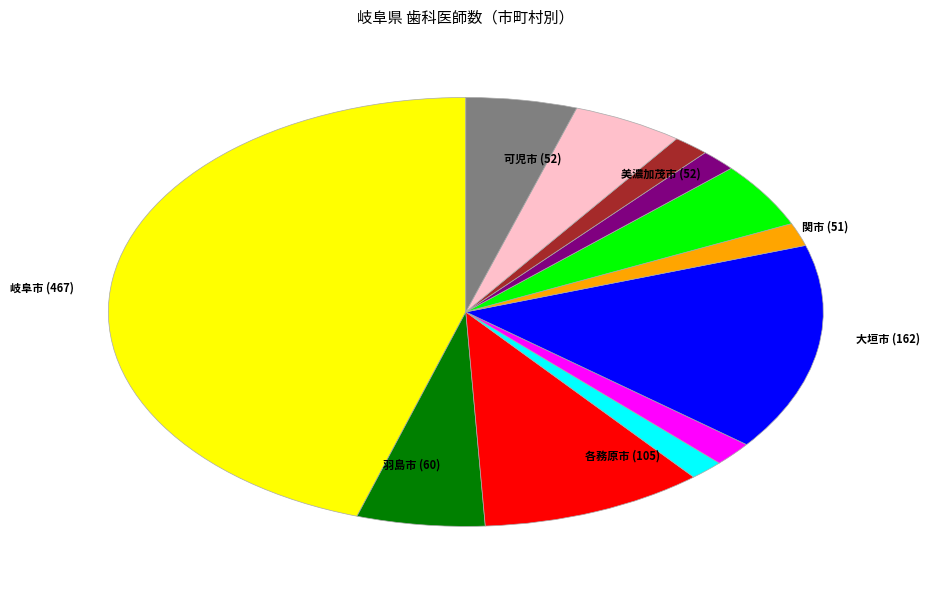

Is there any slice that represents more than half of the pie?

No